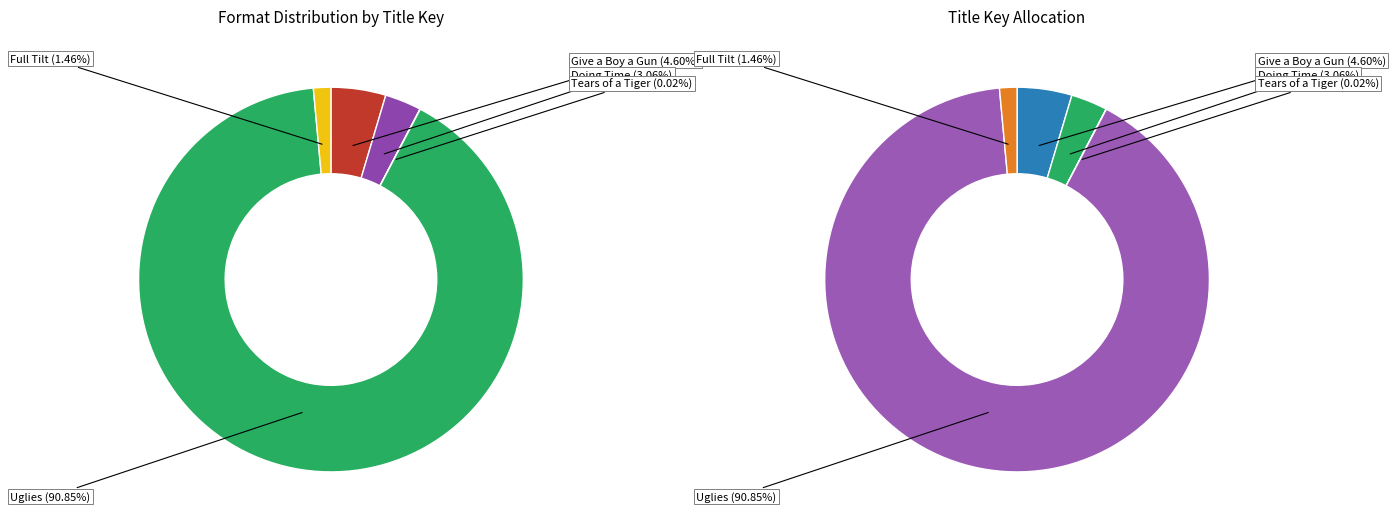

Which category accounts for the majority?

Uglies